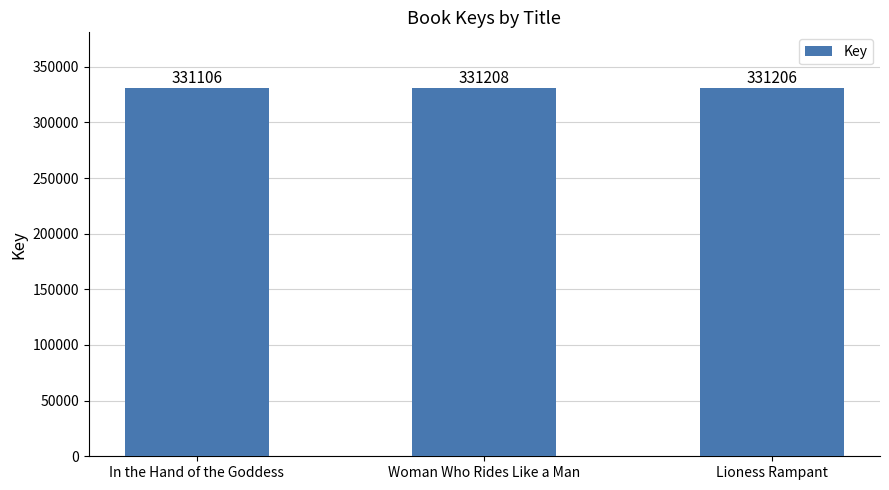

What is the label of the 1st bar from the right?

Lioness Rampant